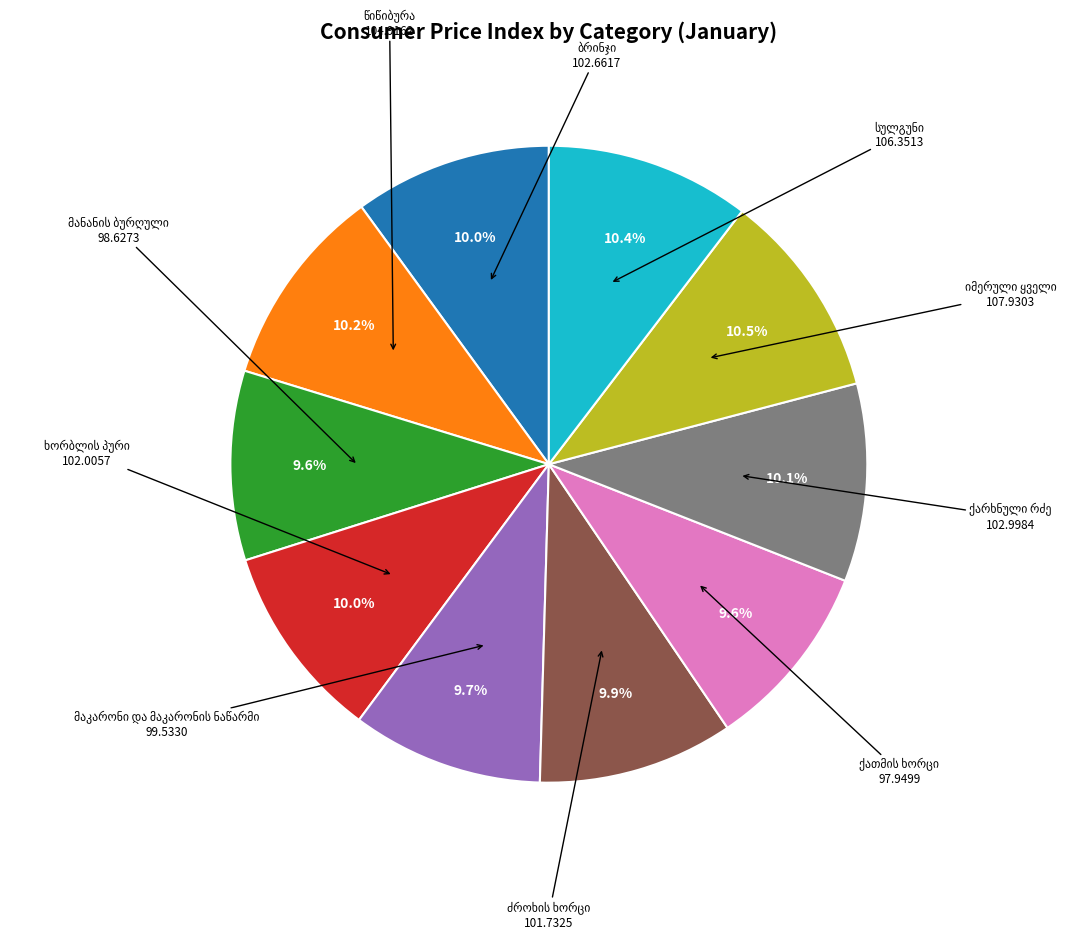

Is there a majority slice in this chart?

No